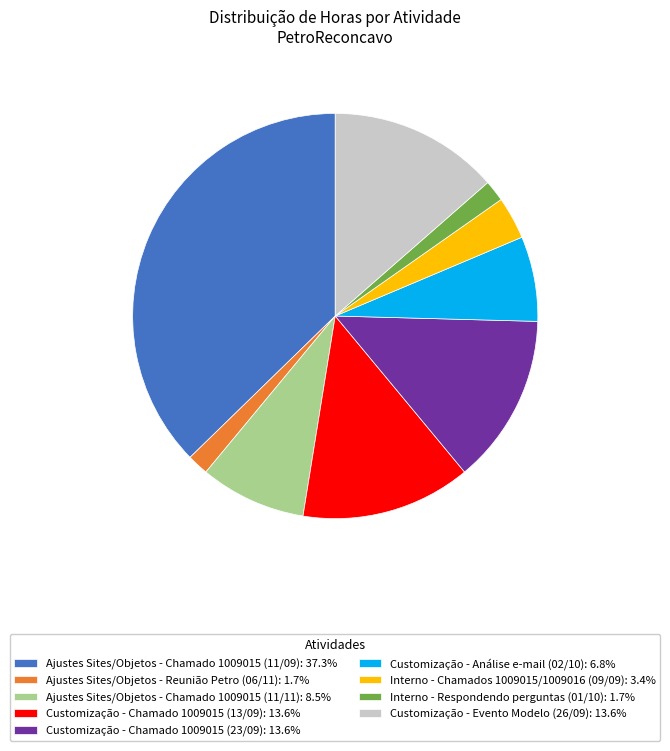

What is the ratio of the value at Customização - Análise e-mail (02/10): 6.8% to the value at Ajustes Sites/Objetos - Chamado 1009015 (11/11): 8.5%?

0.8